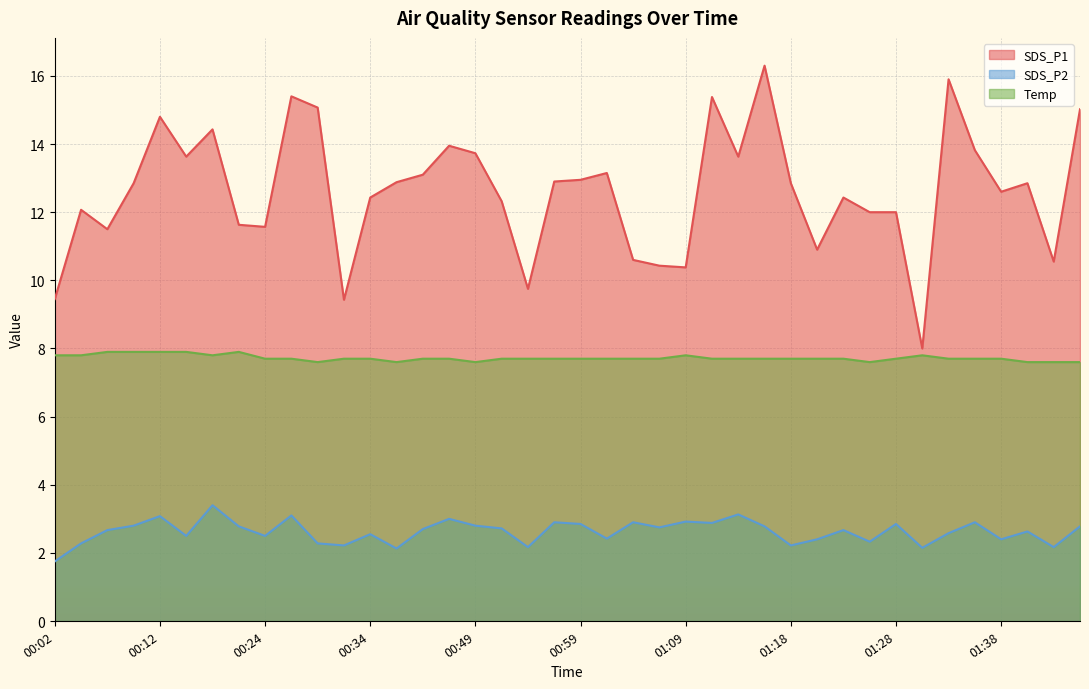

How many interior local peaks does the SDS_P1 series have?

11